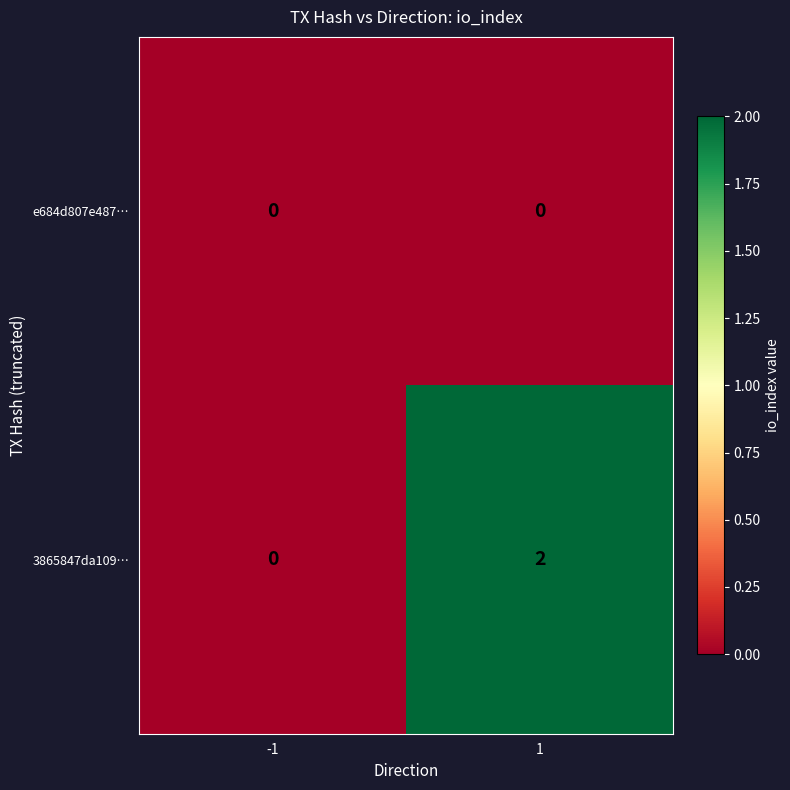

Reading left to right, extract all data points from this chart.

e684d807e487…: 0	0
3865847da109…: 0	2